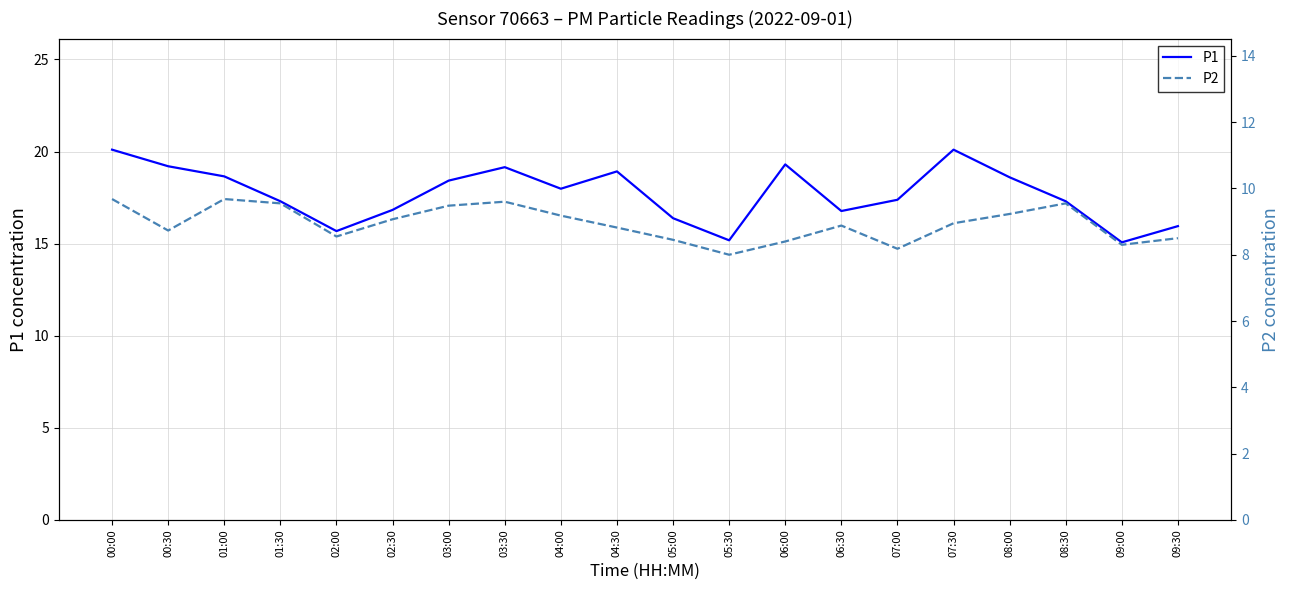

At which category does P1 reach its first local peak?

03:30